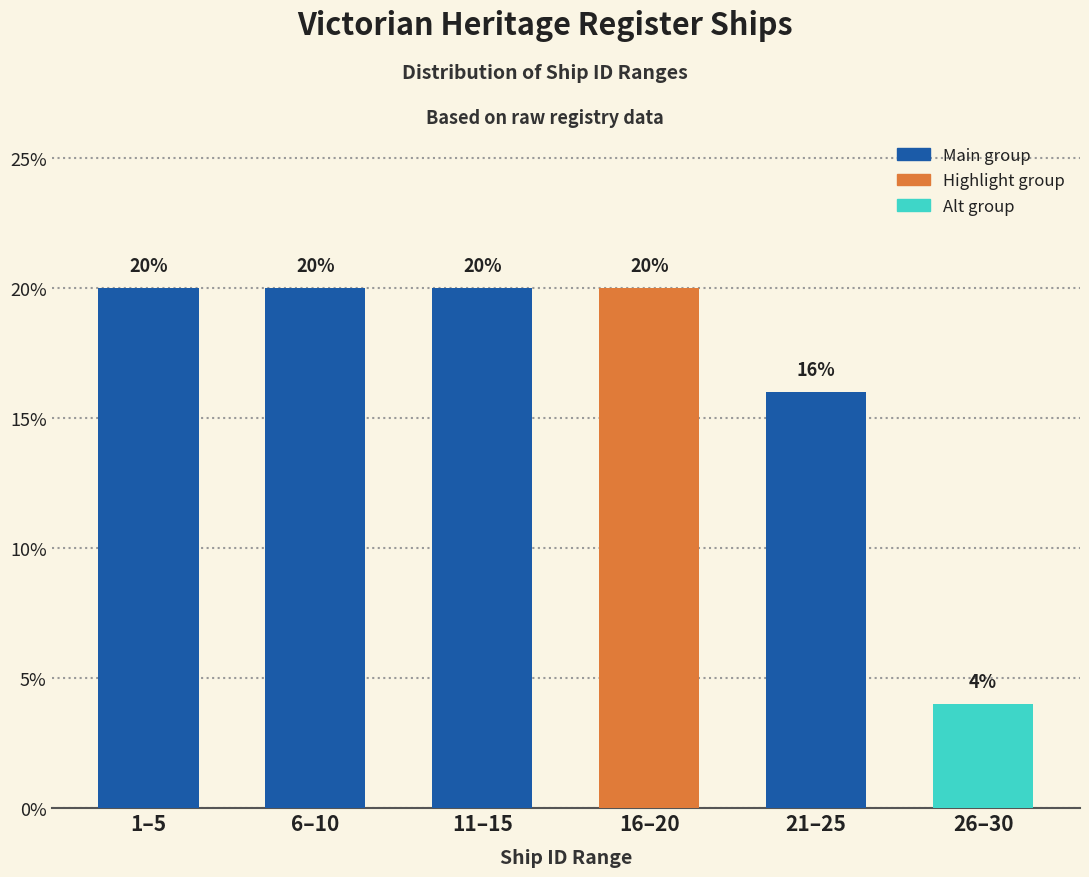

Reading left to right, extract all data points from this chart.

1–5=20	6–10=20	11–15=20	16–20=20	21–25=16	26–30=4